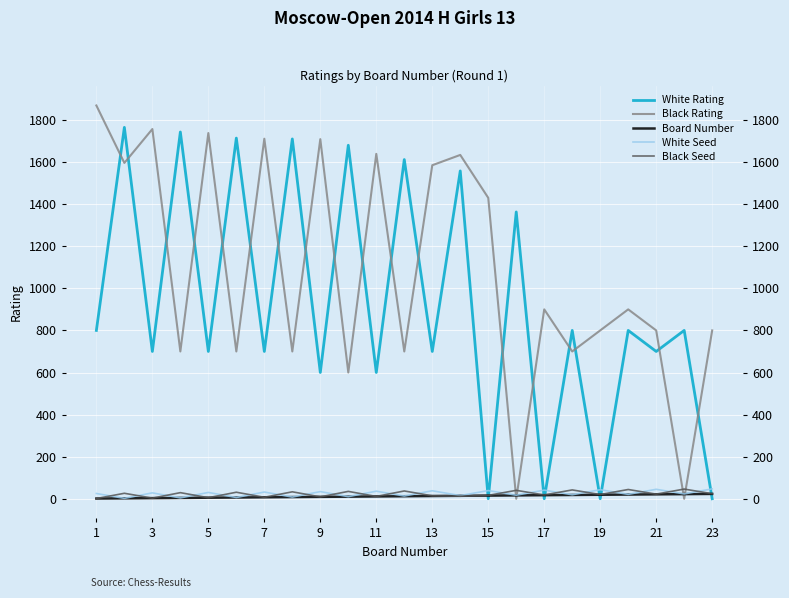

How many categories are shown in the chart?

23